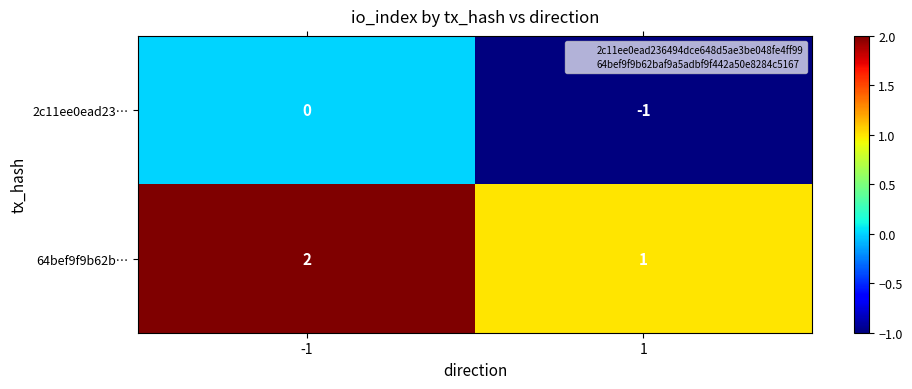

Is it true that 64bef9f9b62b… equals 2 at -1?

True